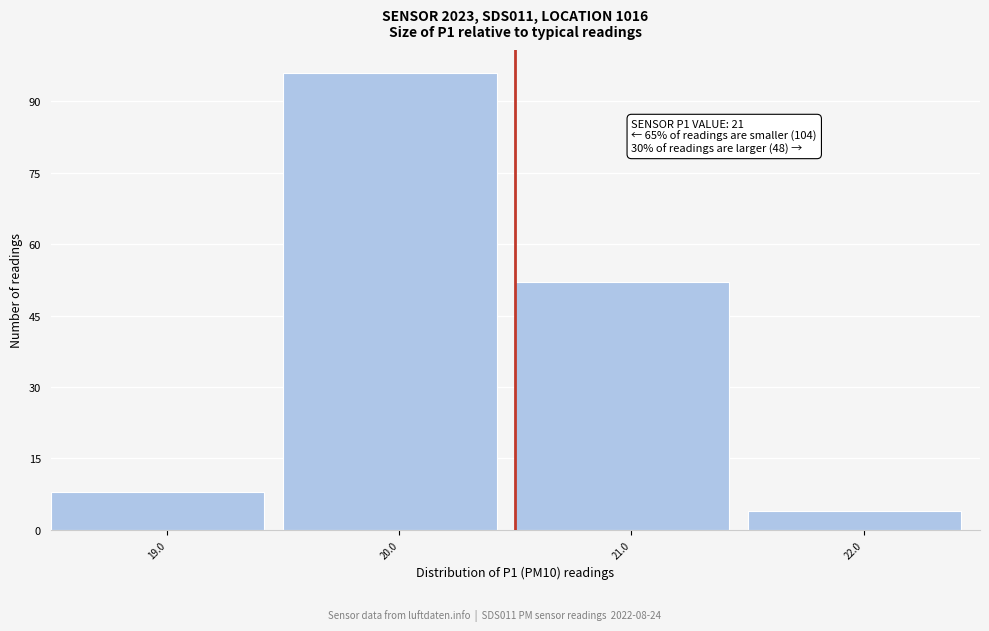

Reading left to right, list all the values displayed in this chart.

8	96	52	4